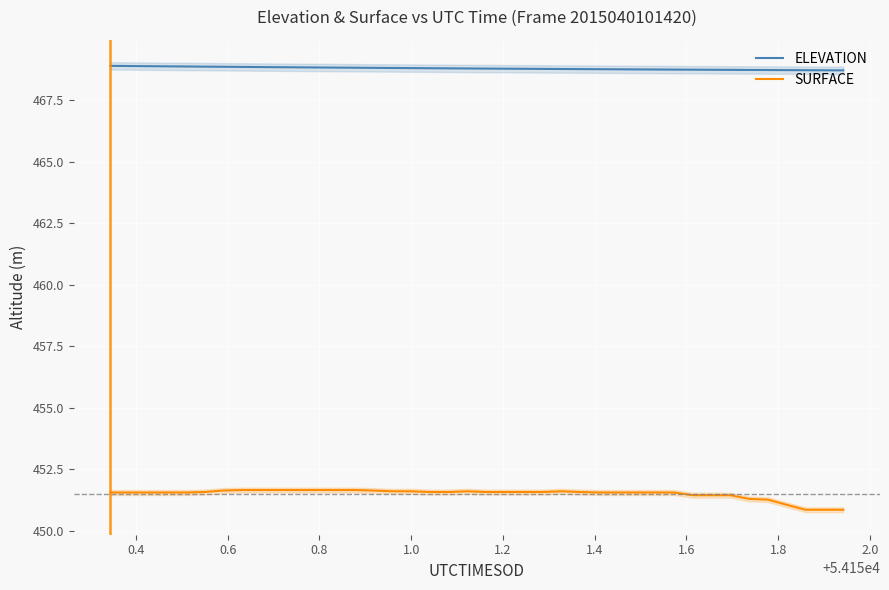

True or false: SURFACE and ELEVATION cross at least once.

False